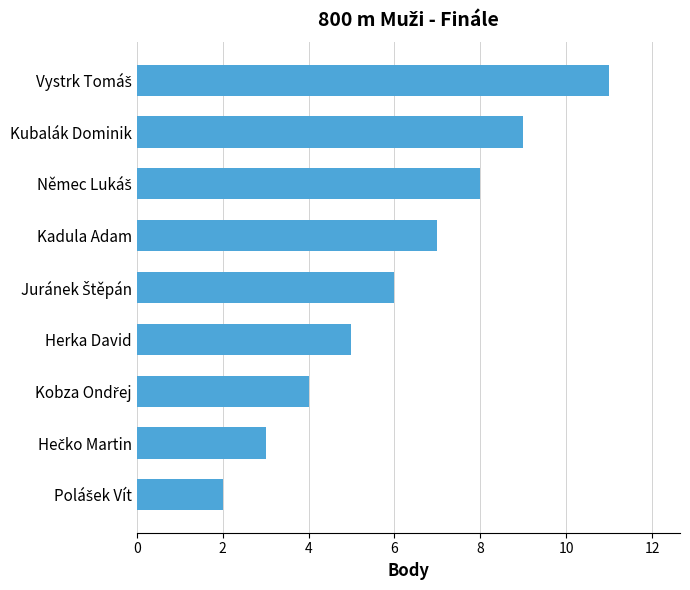

What is the difference between the maximum and second lowest values?

8